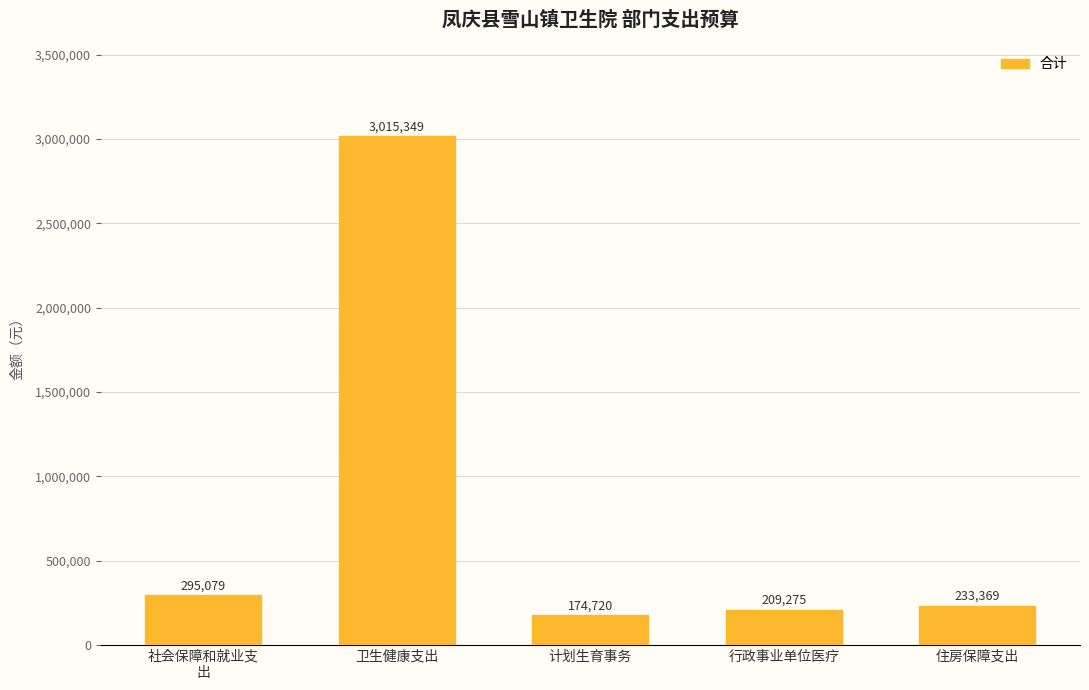

What is the change in value from 行政事业单位医疗 to 住房保障支出?

+24094.4